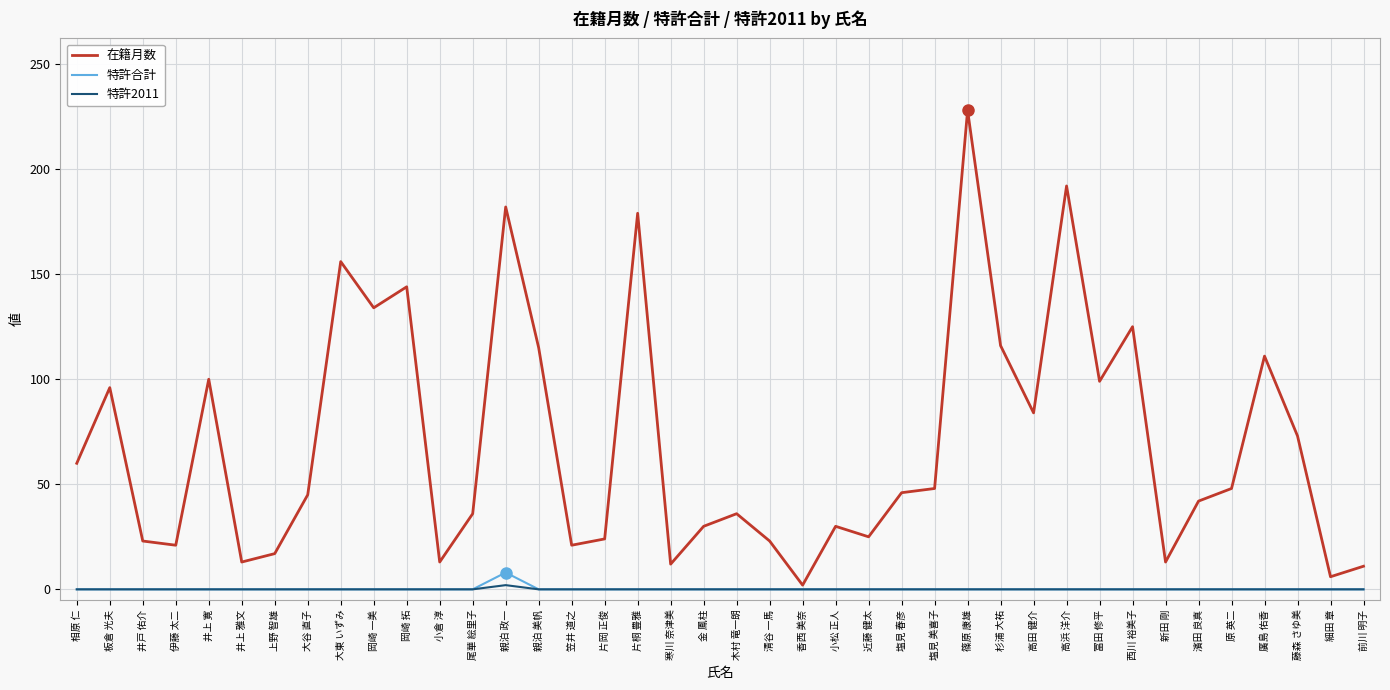

Does the chart have visible grid lines?

Yes